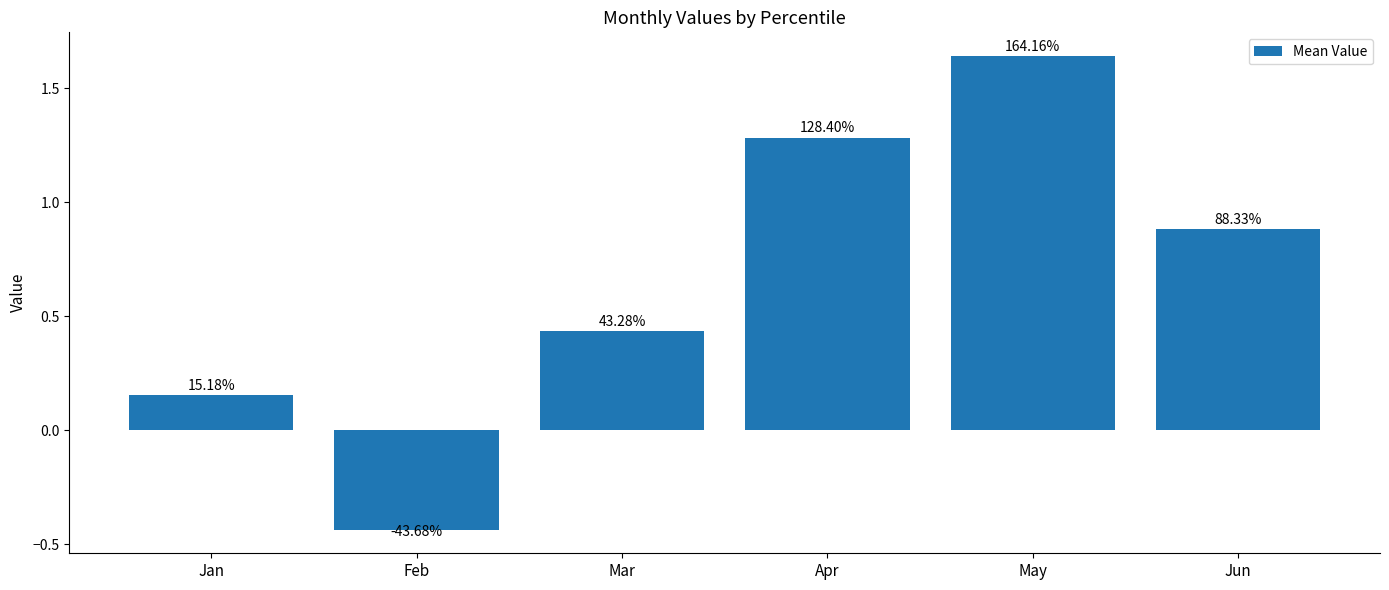

What is the value of the 6th bar from the left?

0.9